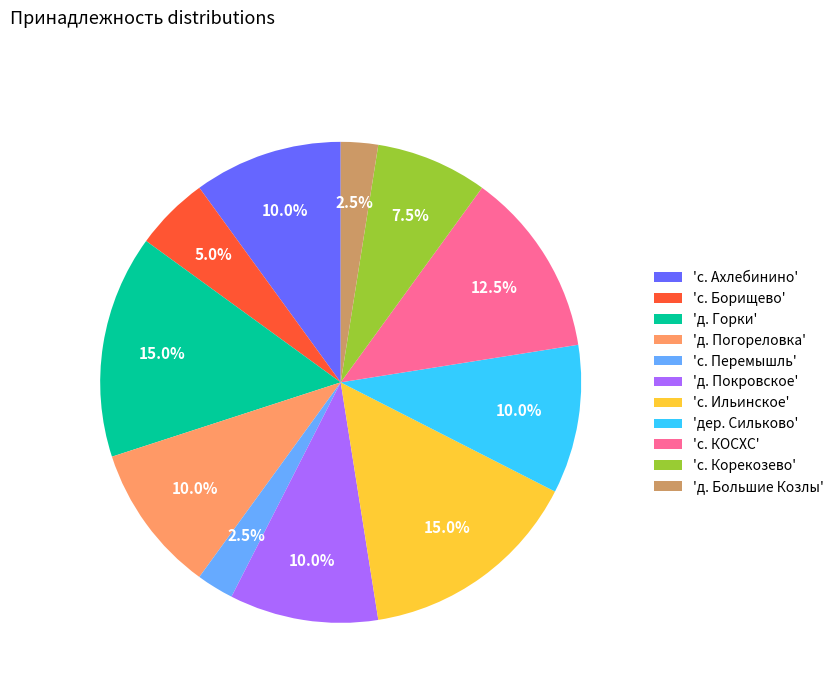

Between 'д. Большие Козлы' and 'с. Корекозево', which is larger?

'с. Корекозево'